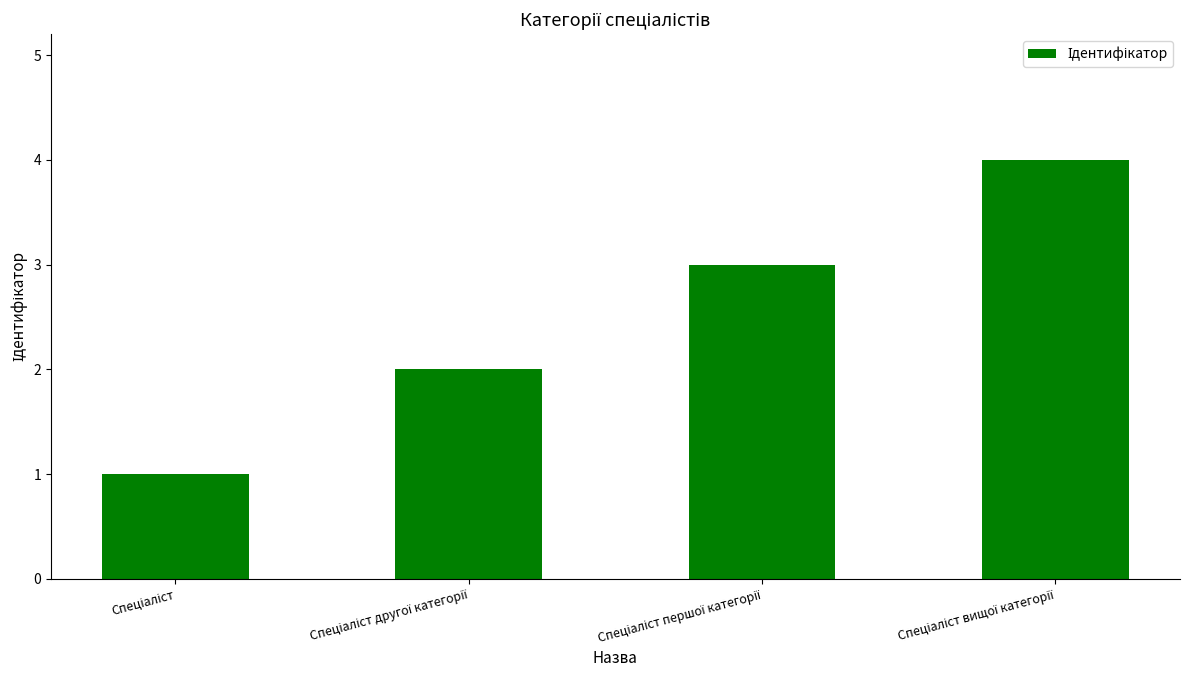

What is the sum of all values?

10